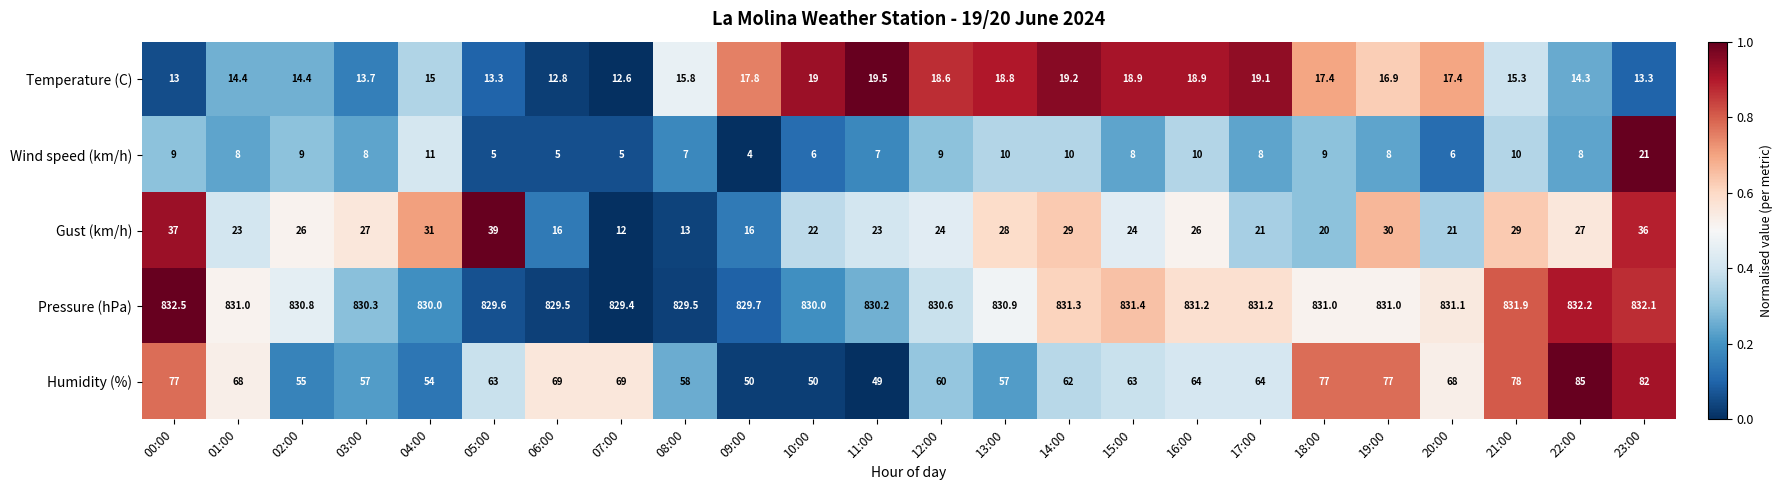

What value does the Temperature (C) series have at 11:00?

19.5